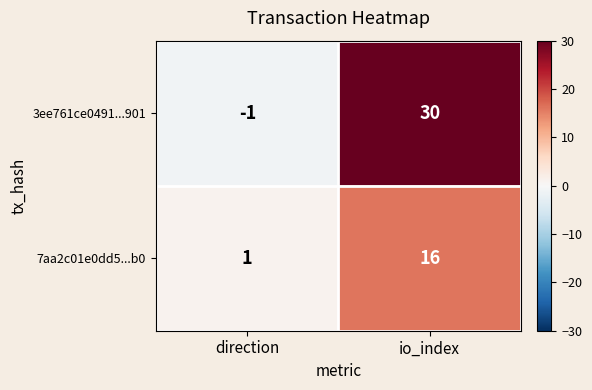

Which label corresponds to the smallest value in the chart?

direction